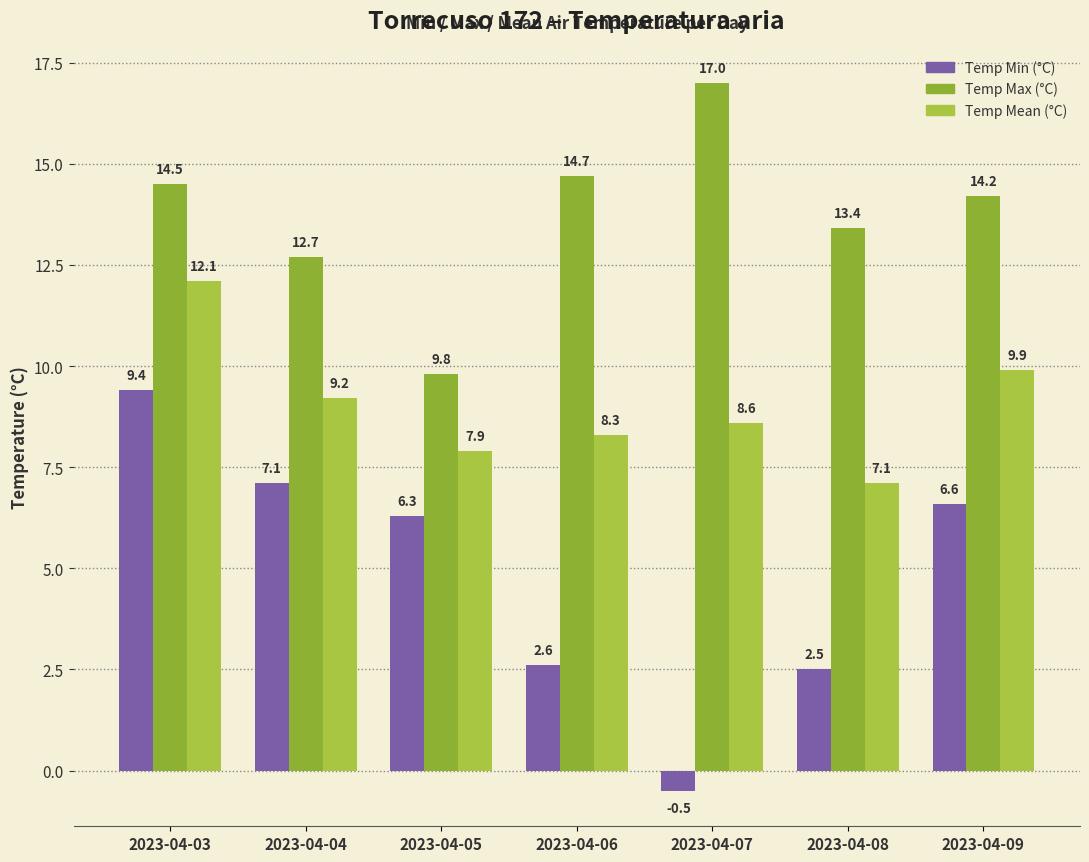

Rank the categories by Temp Max (°C) value from lowest to highest.

2023-04-05, 2023-04-04, 2023-04-08, 2023-04-09, 2023-04-03, 2023-04-06, 2023-04-07